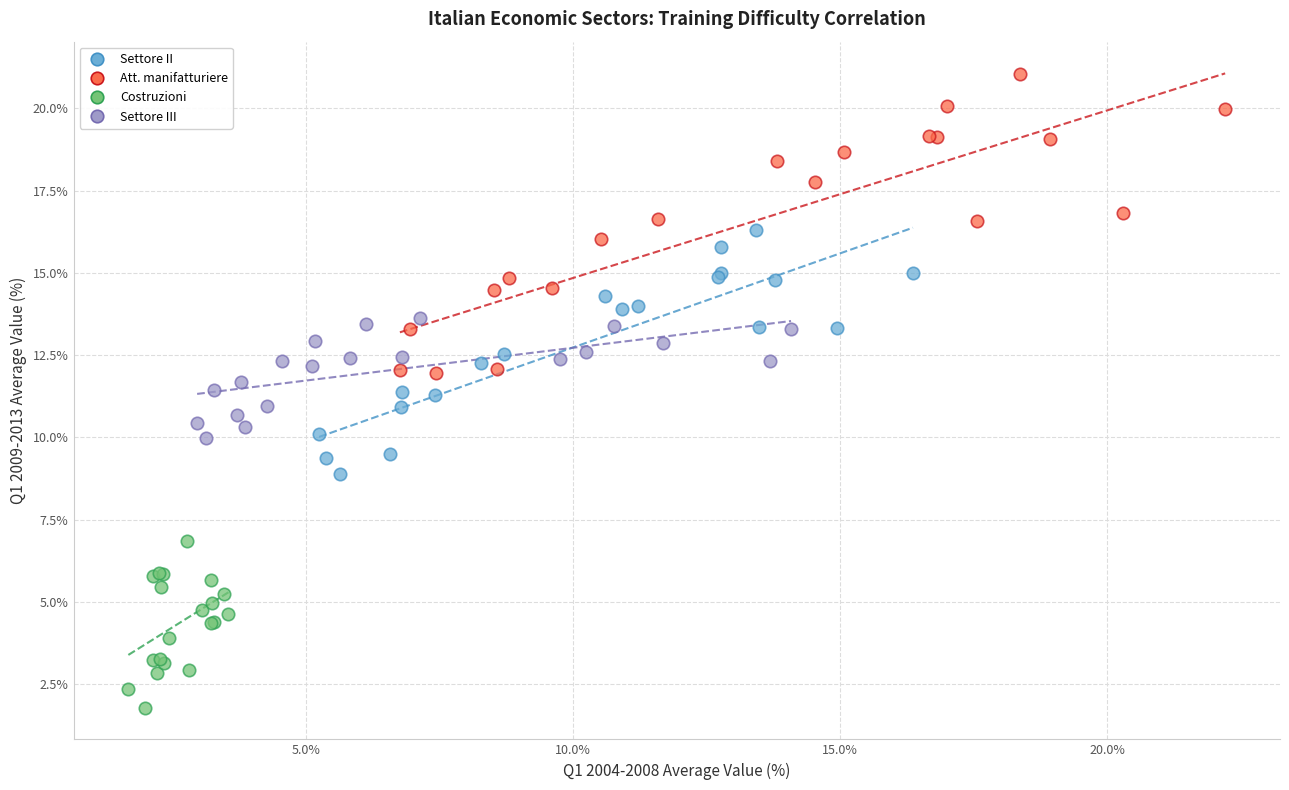

Which series contains the lowest Y value?

Costruzioni